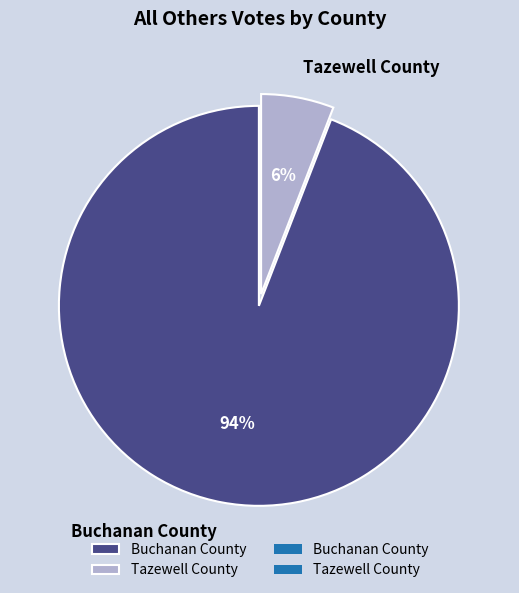

What percentage is the Buchanan County slice, to the nearest percent?

94%